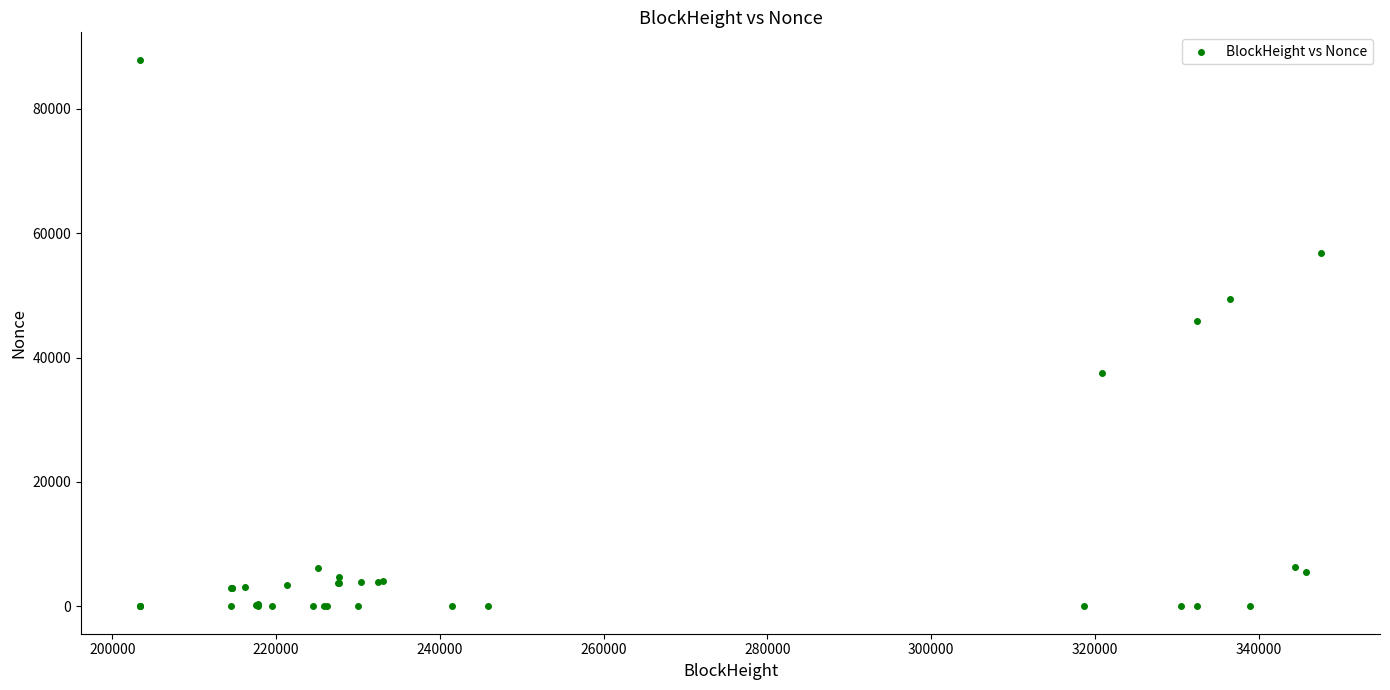

What Y value in the scatter plot is closest to 43948?

45809